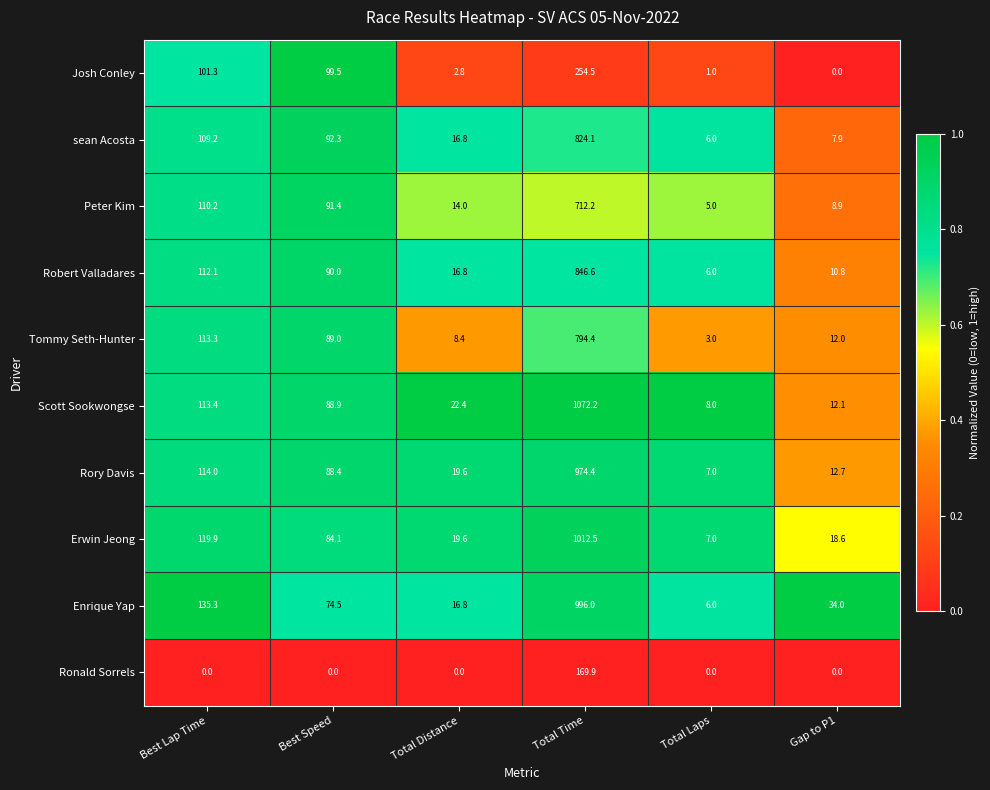

Rank the series by their maximum value, from lowest to highest.

Ronald Sorrels, Josh Conley, Peter Kim, Tommy Seth-Hunter, sean Acosta, Robert Valladares, Rory Davis, Enrique Yap, Erwin Jeong, Scott Sookwongse